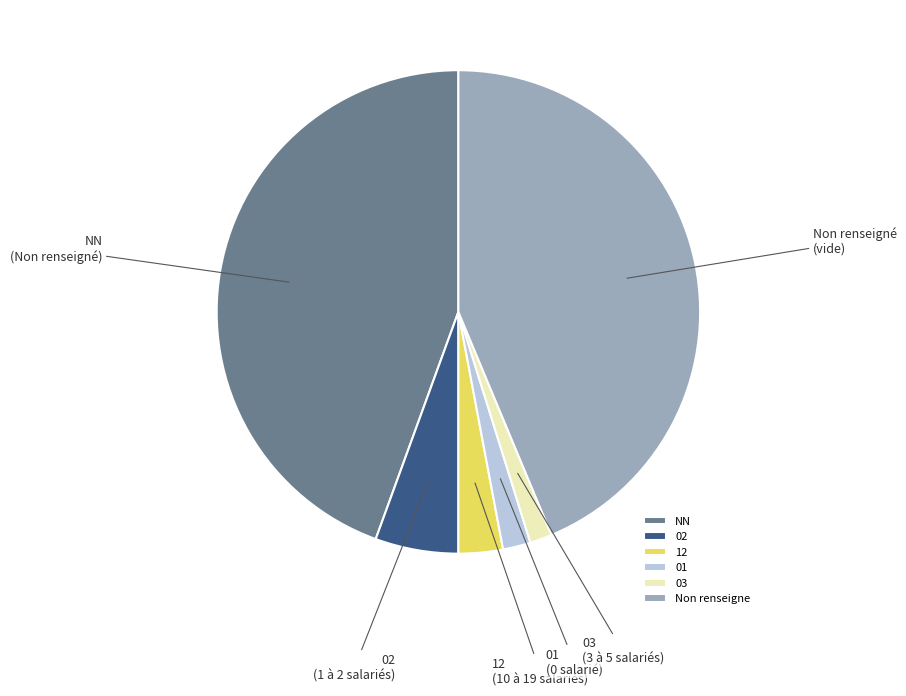

Between 03 and NN, which is larger?

NN